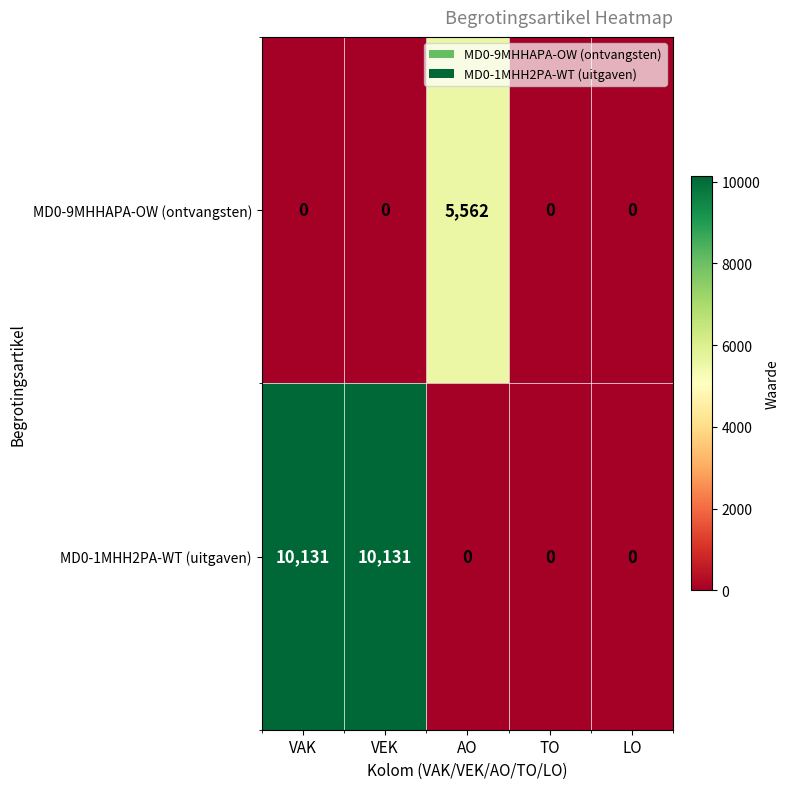

Which series has the widest spread of values?

MD0-1MHH2PA-WT (uitgaven)